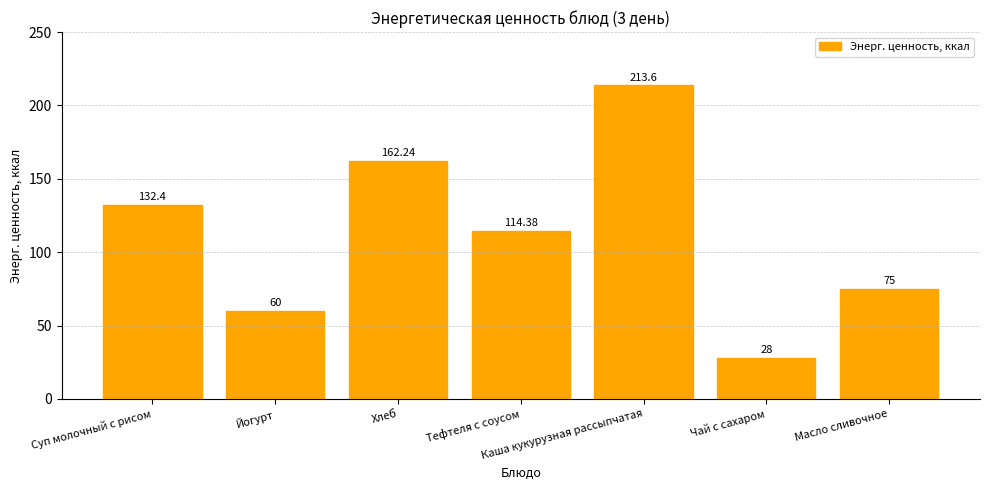

What is the change in value from Хлеб to Чай с сахаром?

-134.2